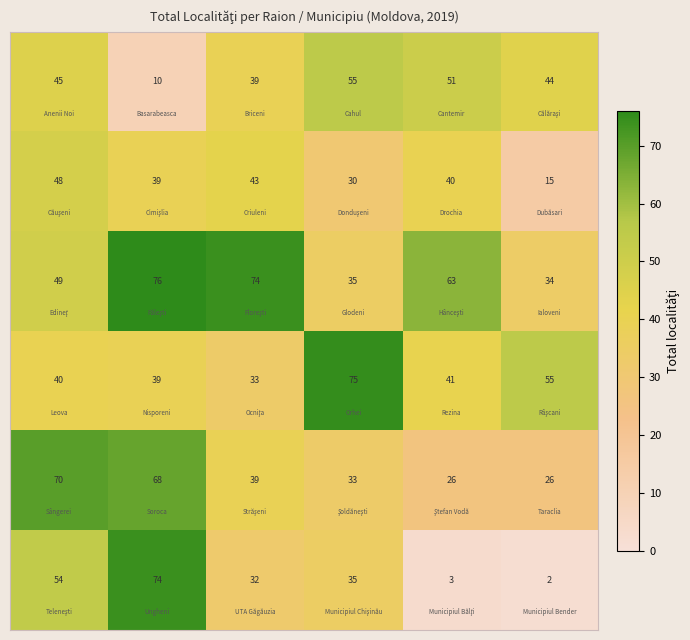

How many distinct data groups are displayed?

6